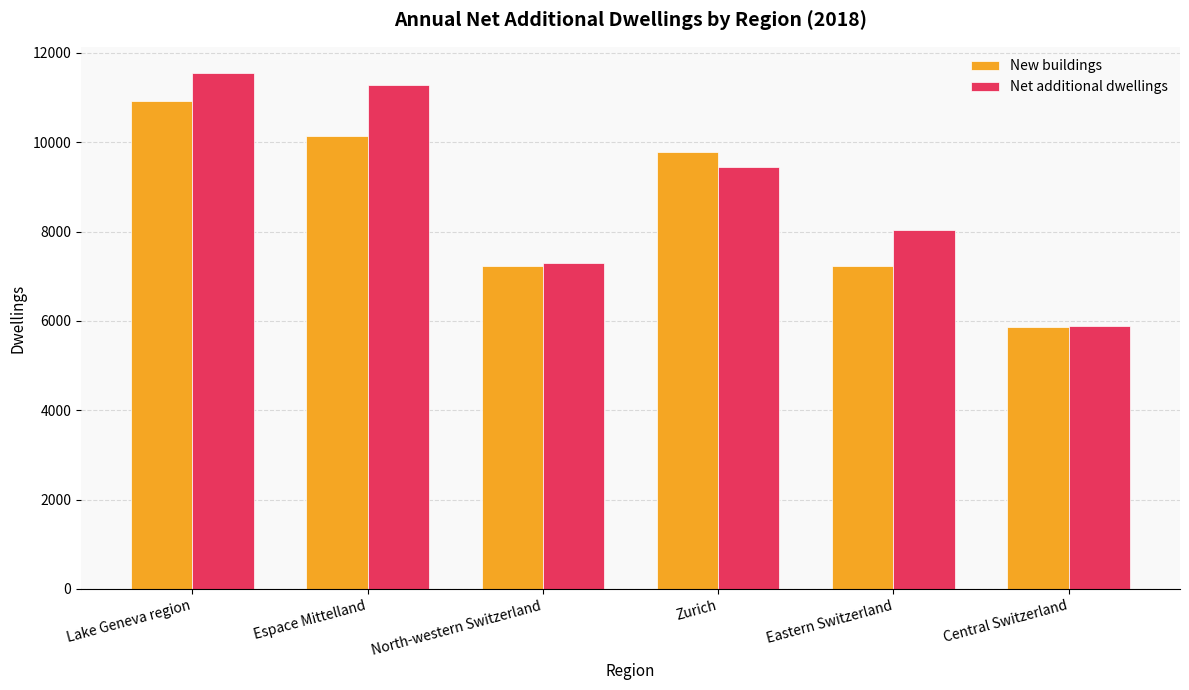

What position from the right is Zurich?

3